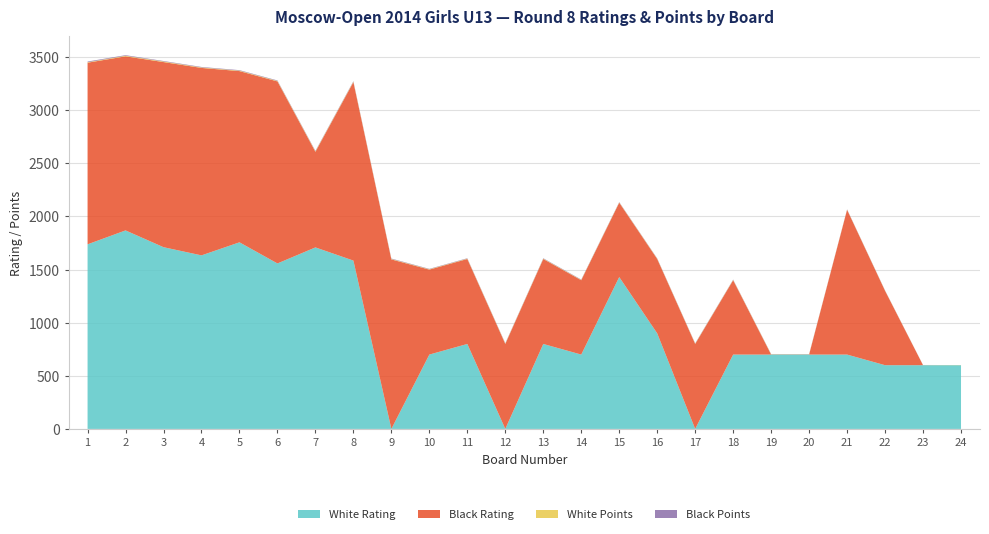

Reading right to left, transcribe all the data shown in this chart.

White Rating: 24=600.0	23=600.0	22=600.0	21=700.0	20=700.0	19=700.0	18=700.0	17=0.0	16=900.0	15=1430.0	14=700.0	13=800.0	12=0.0	11=800.0	10=700.0	9=0.0	8=1585.0	7=1709.0	6=1558.0	5=1757.0	4=1634.0	3=1711.0	2=1869.0	1=1738.0
Black Rating: 24=0.0	23=0.0	22=700.0	21=1363.0	20=0.0	19=0.0	18=700.0	17=800.0	16=700.0	15=700.0	14=700.0	13=800.0	12=800.0	11=800.0	10=800.0	9=1596.0	8=1680.0	7=900.0	6=1714.0	5=1612.0	4=1765.0	3=1743.0	2=1639.0	1=1710.0
White Points: 24=1.5	23=1.0	22=2.0	21=2.0	20=2.5	19=3.0	18=3.0	17=3.0	16=3.0	15=3.0	14=3.0	13=3.5	12=3.5	11=3.5	10=3.5	9=4.0	8=4.5	7=4.5	6=4.5	5=4.5	4=4.5	3=5.5	2=5.5	1=4.5
Black Points: 24=0.0	23=1.0	22=2.0	21=2.5	20=2.5	19=2.5	18=3.0	17=3.0	16=3.0	15=3.0	14=3.5	13=3.5	12=3.5	11=3.5	10=3.5	9=4.0	8=4.5	7=4.5	6=4.5	5=4.5	4=4.5	3=4.5	2=5.5	1=6.5